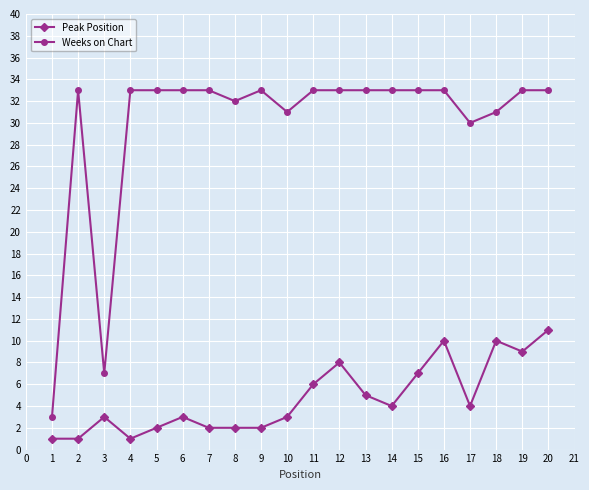

What is the maximum value for Weeks on Chart?

33